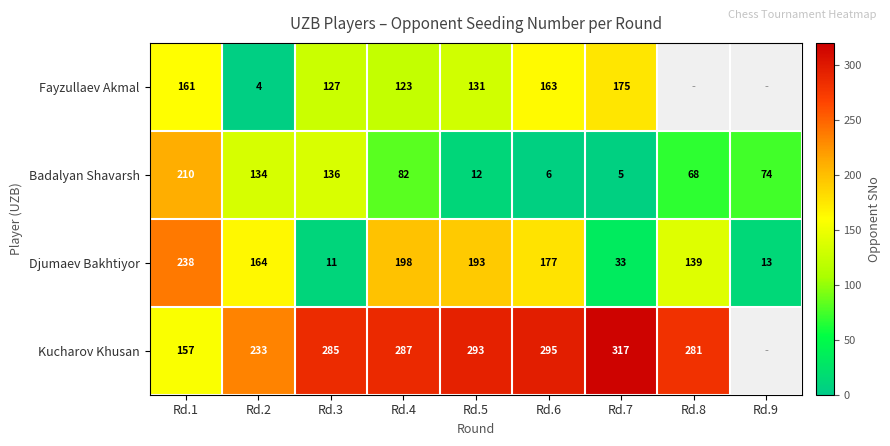

What is the sum of the Djumaev Bakhtiyor values at Rd.1 and Rd.7?

271